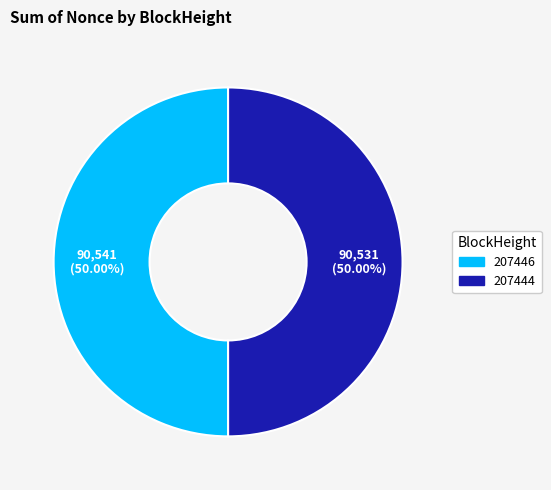

True or false: 207444 accounts for 50% of the total.

True